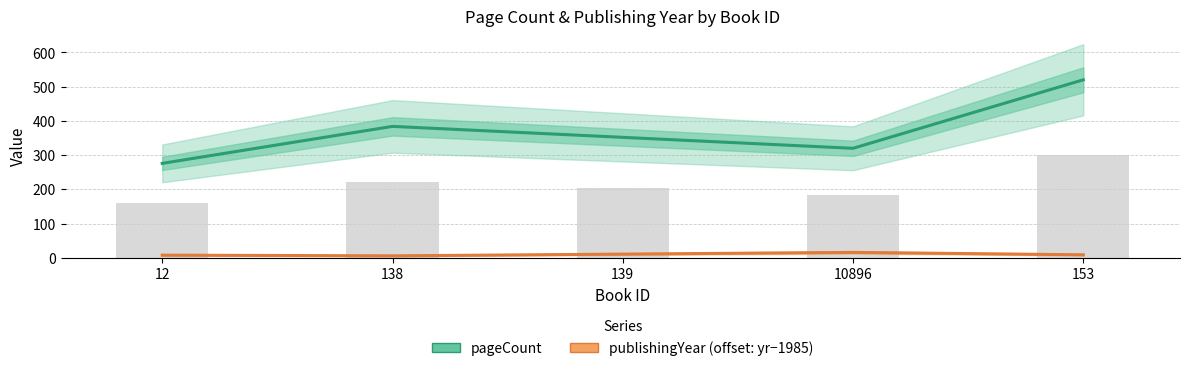

How many groups of bars are there?

5